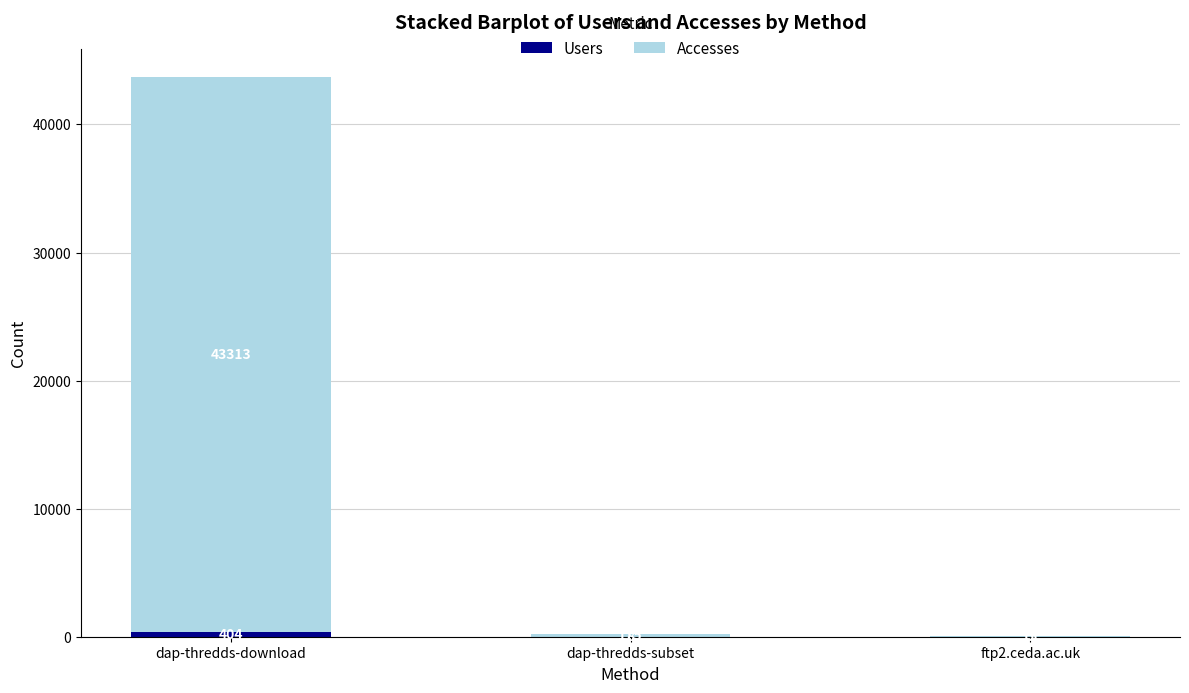

What is the total value across all series at dap-thredds-download?

43717